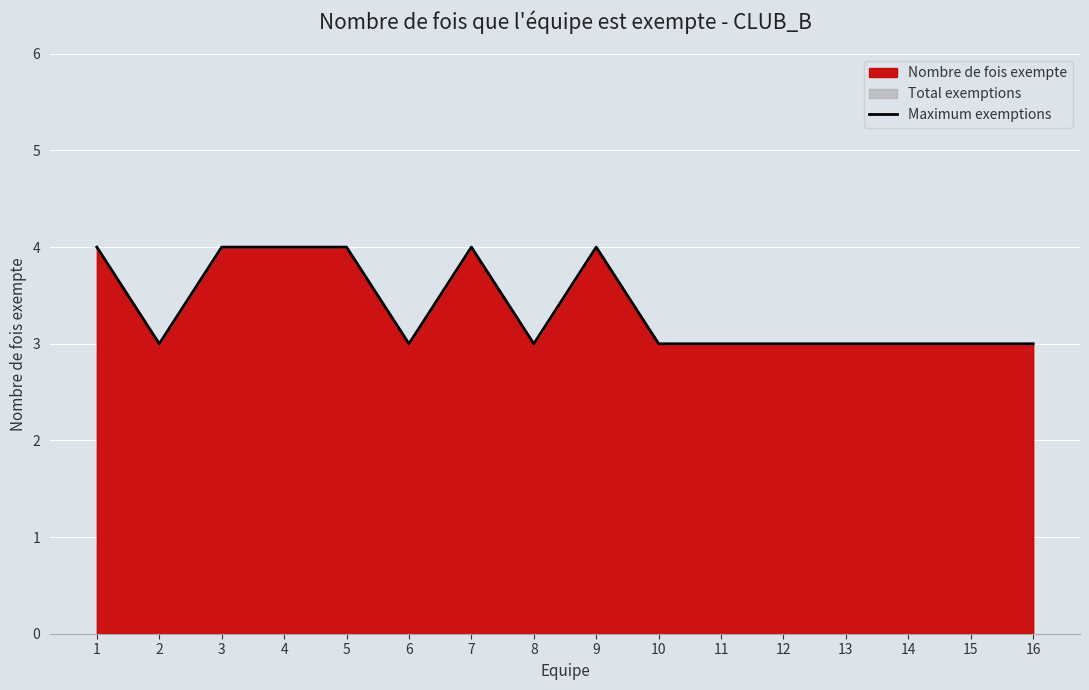

Reading left to right, what are all the values shown in this chart?

4	3	4	4	4	3	4	3	4	3	3	3	3	3	3	3